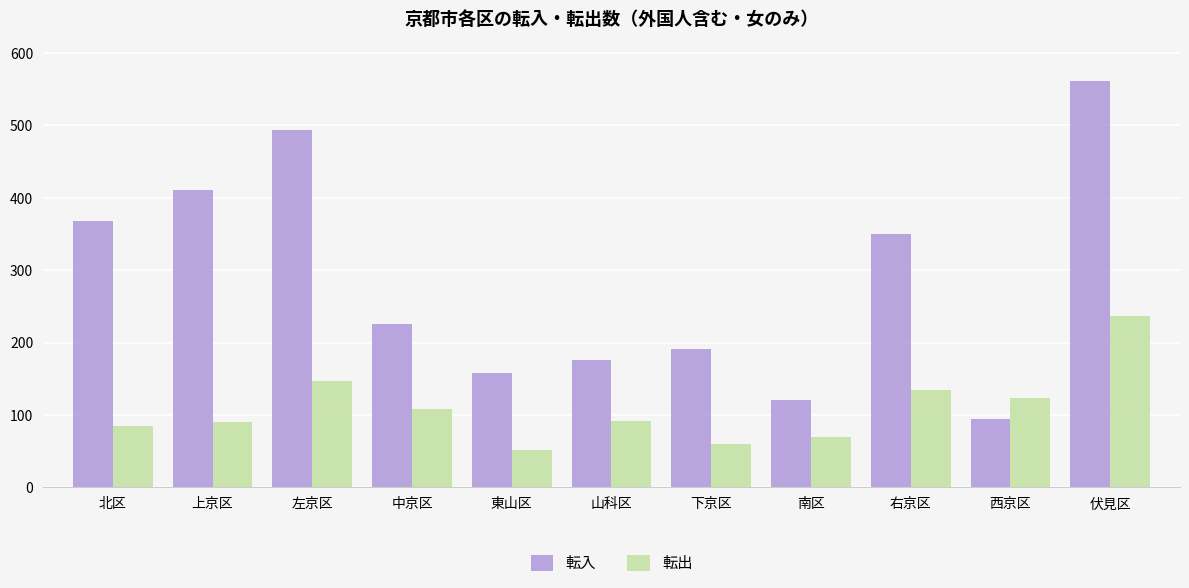

Are the bars grouped side by side (vs. stacked)?

Yes